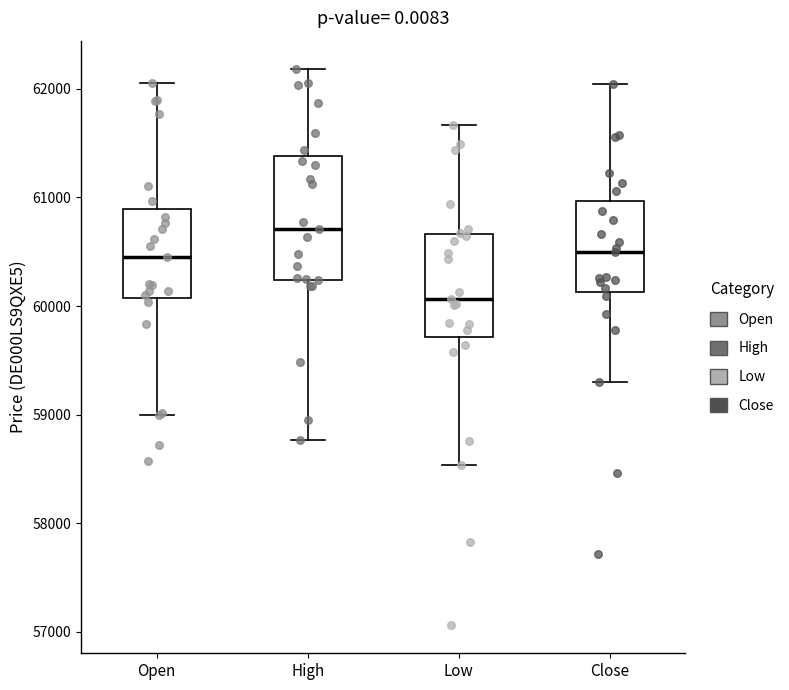

Reading left to right, transcribe this box plot: for each box, give where its median line is, the range the box spans, and where its two whiskers end, as read against the y-axis. The values are not printed on the chart, so give them approximately, as read against the axis.

Open: median 60500, box 60100 to 60900, whiskers 59000 to 62100
High: median 60700, box 60200 to 61400, whiskers 58800 to 62200
Low: median 60100, box 59700 to 60700, whiskers 58500 to 61700
Close: median 60500, box 60100 to 61000, whiskers 59300 to 62000